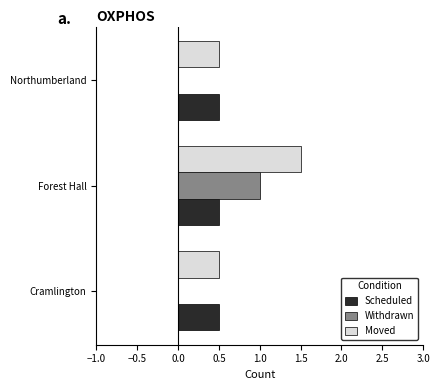

At which label does Moved reach its peak?

Forest Hall